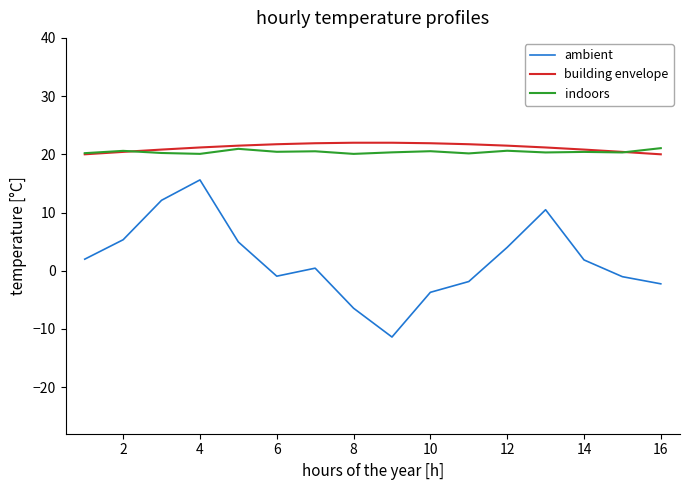

How many lines are shown in the chart?

3